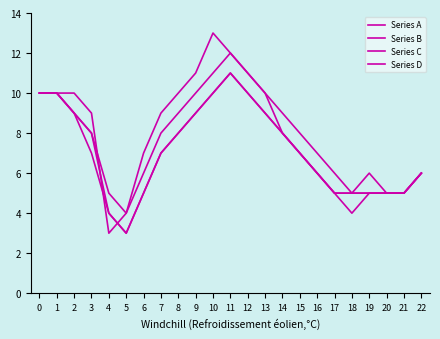

How many interior local valleys does the Series D series have?

1